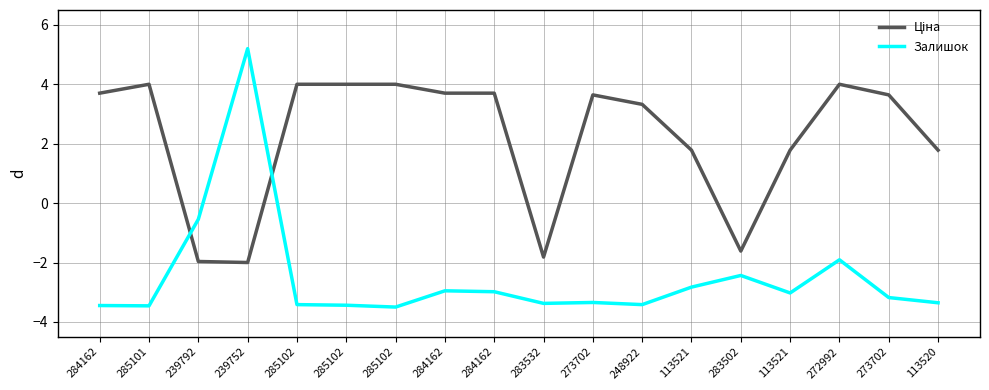

Between 285101 and 283532, which is larger?

285101